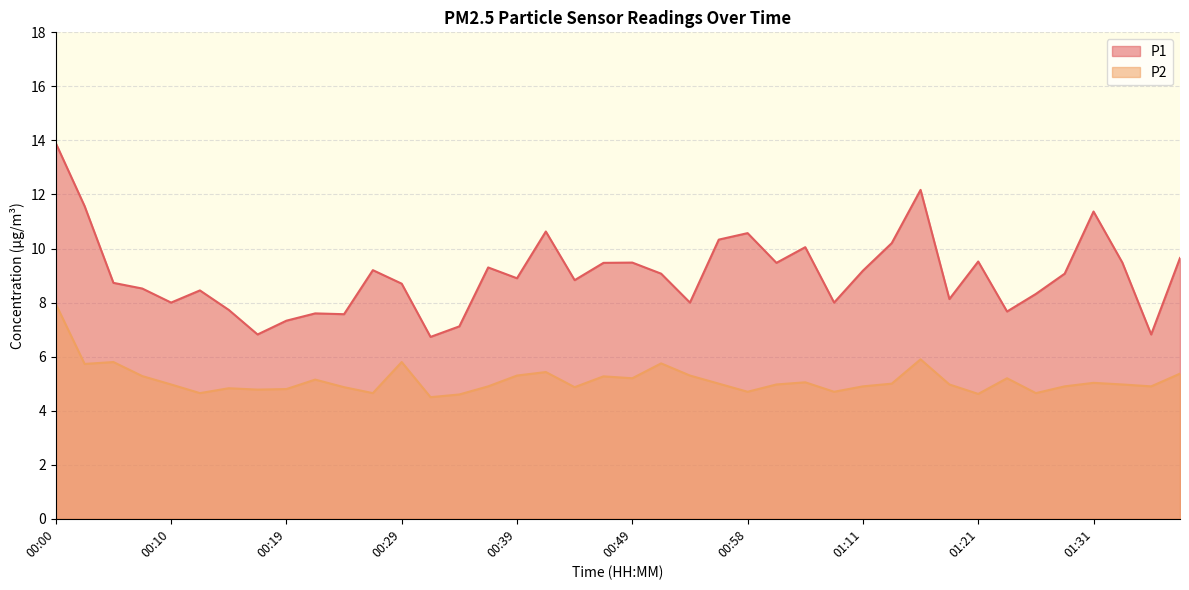

True or false: P1 and P2 intersect in this chart.

False